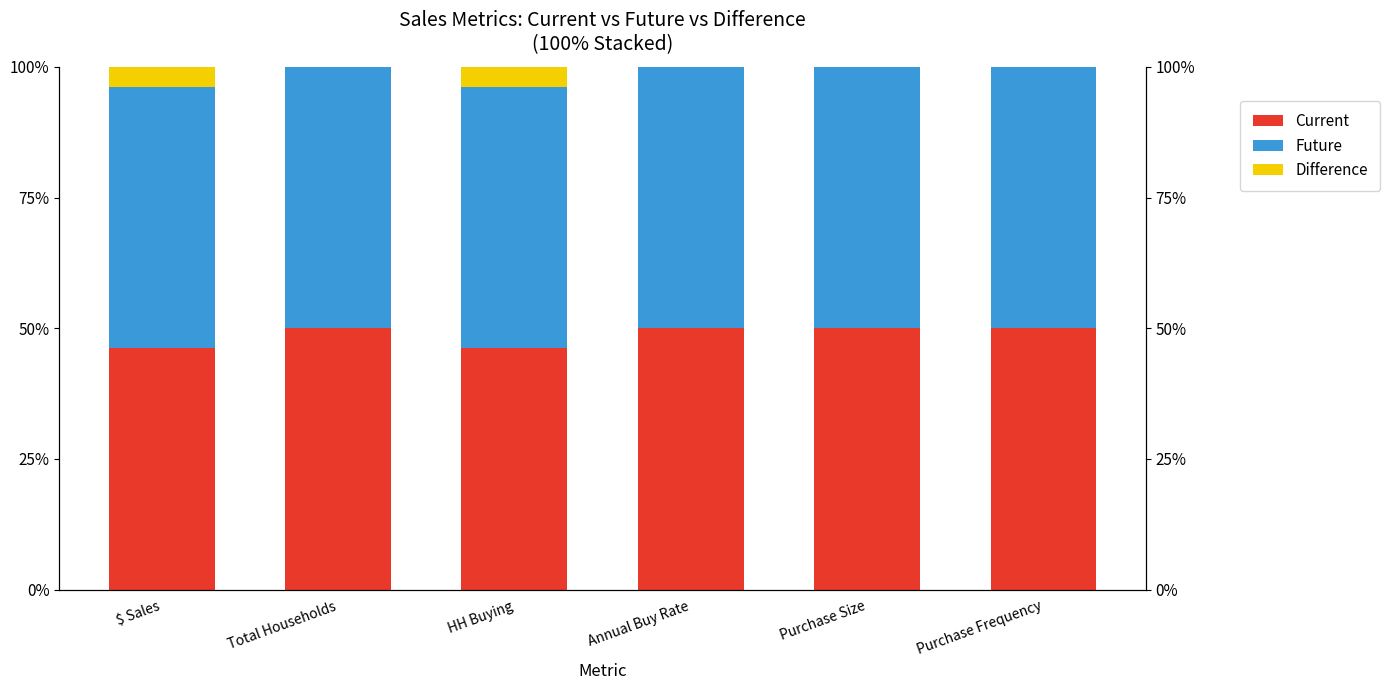

How many groups of bars are there?

6